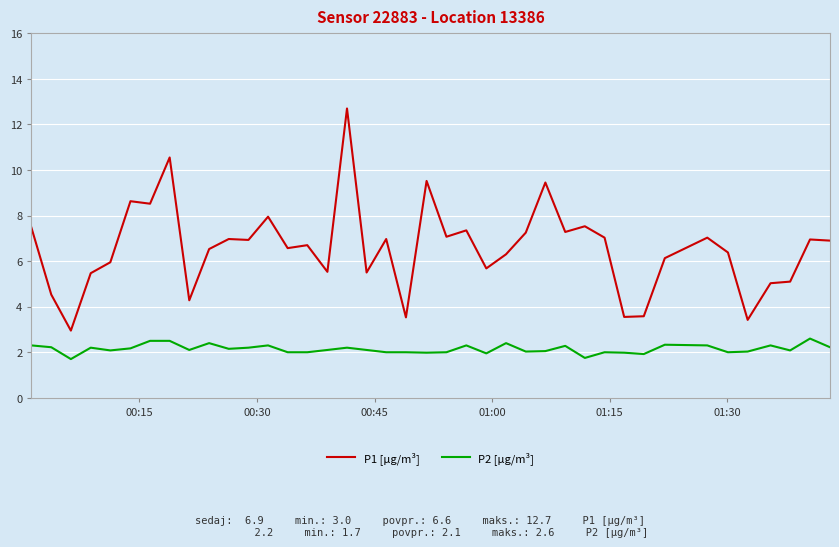

Which series has the largest total across all categories?

P1 [µg/m³]